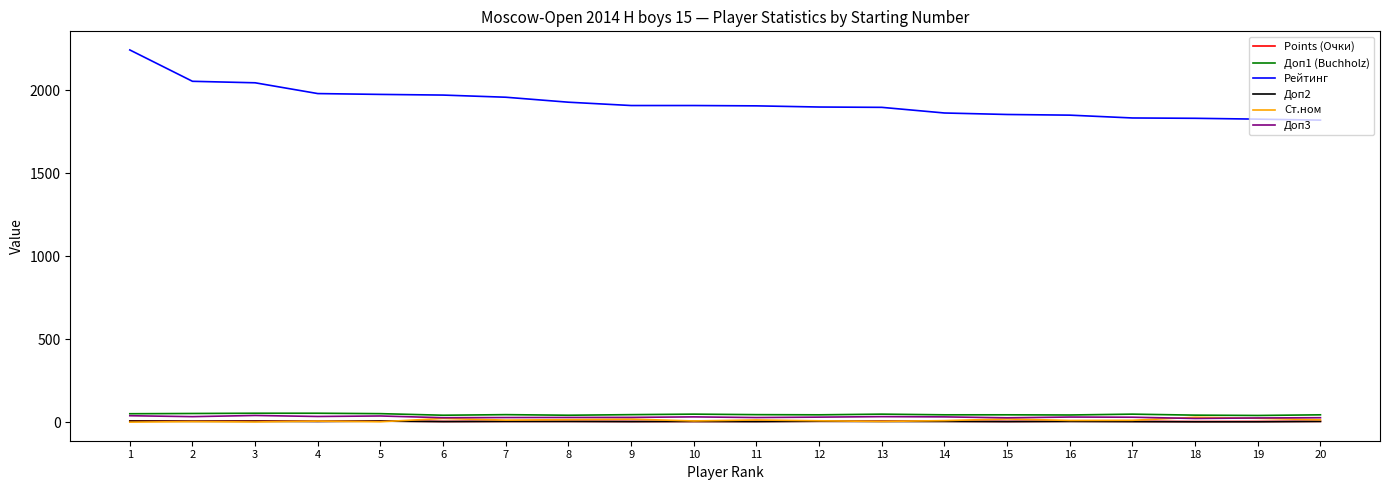

What is the sum of all Доп3 values?

626.0